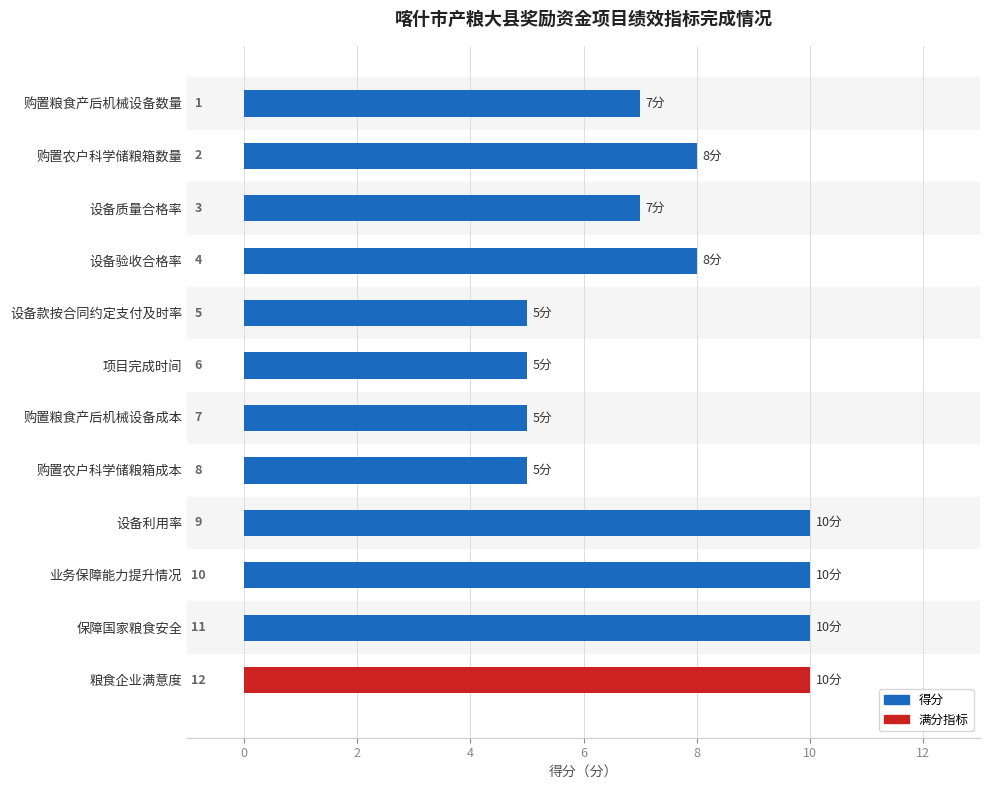

How many values are below 8?

6